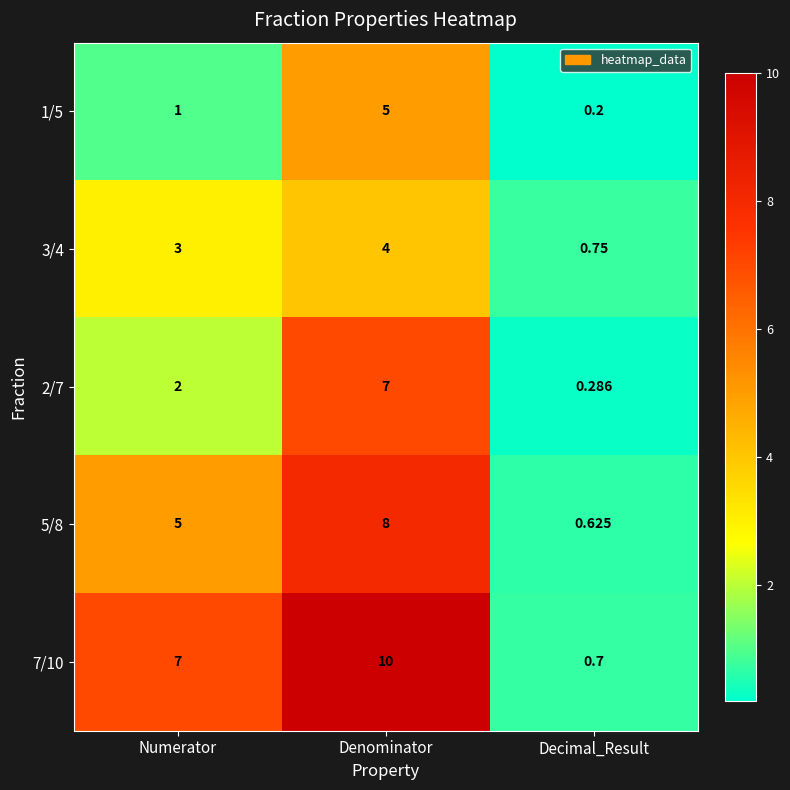

Which series changed the most between Numerator and Denominator?

2/7